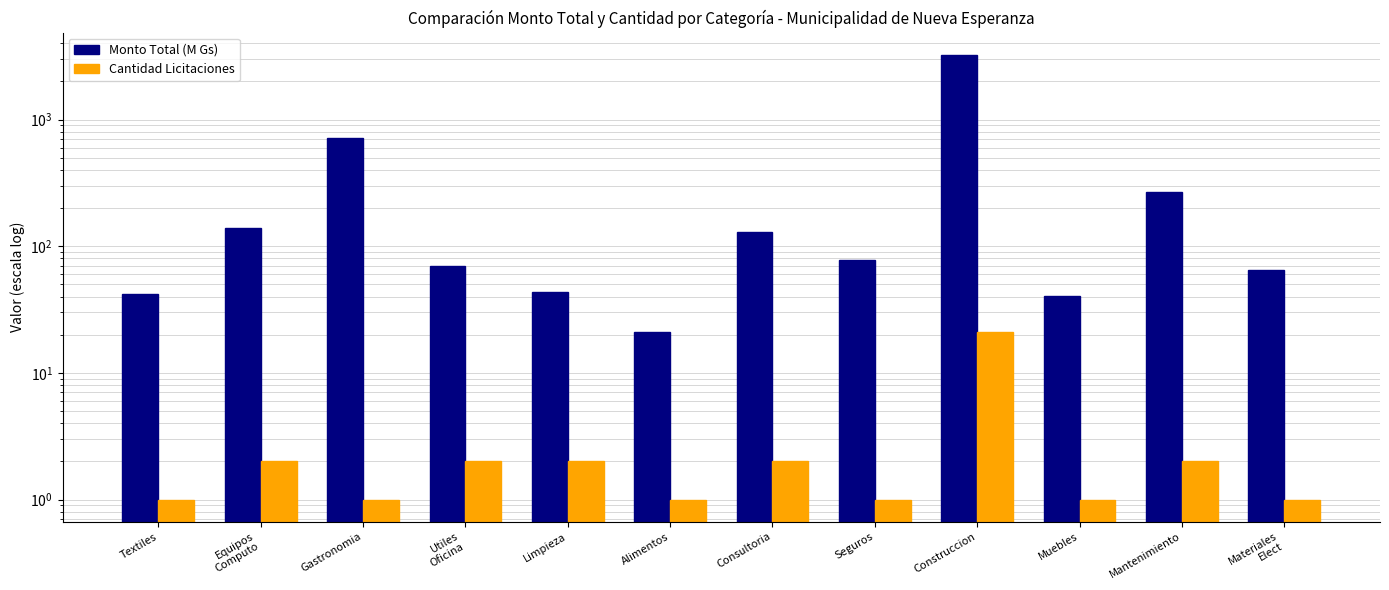

What is the total value across all series at Utiles
Oficina?

71.9